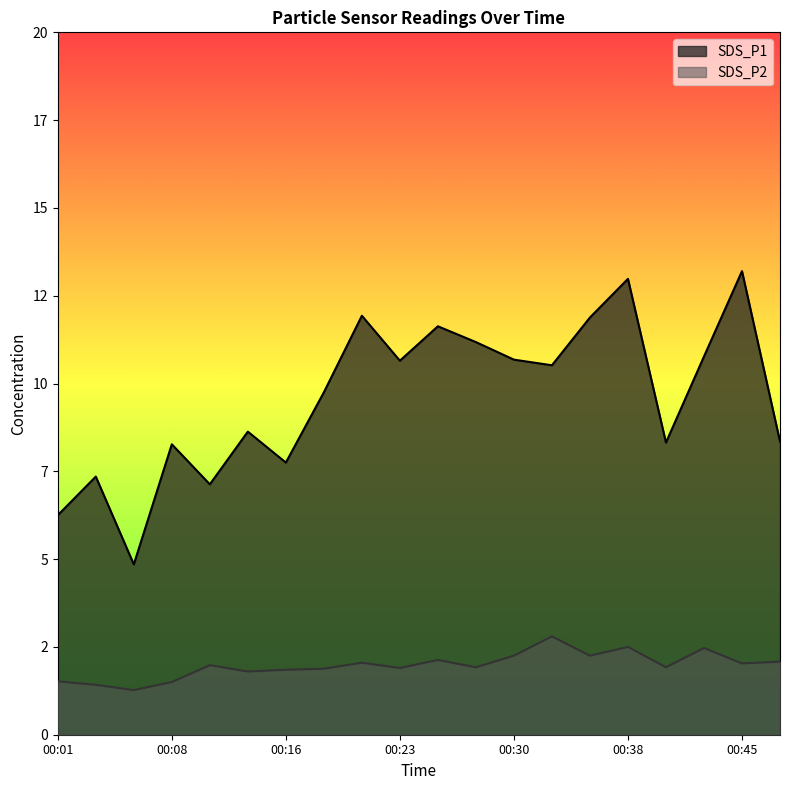

Reading right to left, list all the values displayed in this chart.

SDS_P1: 00:47=8.3	00:45=13.2	00:43=10.8	00:40=8.3	00:38=13.0	00:35=11.9	00:33=10.5	00:30=10.7	00:28=11.2	00:25=11.6	00:23=10.7	00:21=11.9	00:18=9.8	00:16=7.8	00:13=8.6	00:11=7.1	00:08=8.3	00:06=4.8	00:03=7.3	00:01=6.2
SDS_P2: 00:47=2.1	00:45=2.0	00:43=2.5	00:40=1.9	00:38=2.5	00:35=2.2	00:33=2.8	00:30=2.2	00:28=1.9	00:25=2.1	00:23=1.9	00:21=2.0	00:18=1.9	00:16=1.9	00:13=1.8	00:11=2.0	00:08=1.5	00:06=1.3	00:03=1.4	00:01=1.5